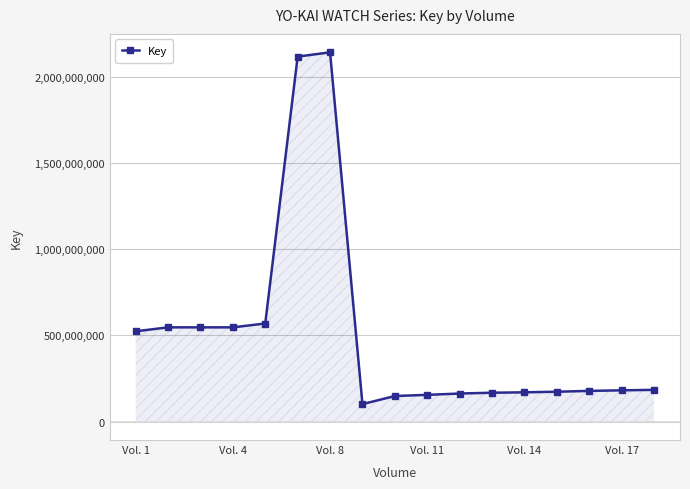

What is the average value?

506599904